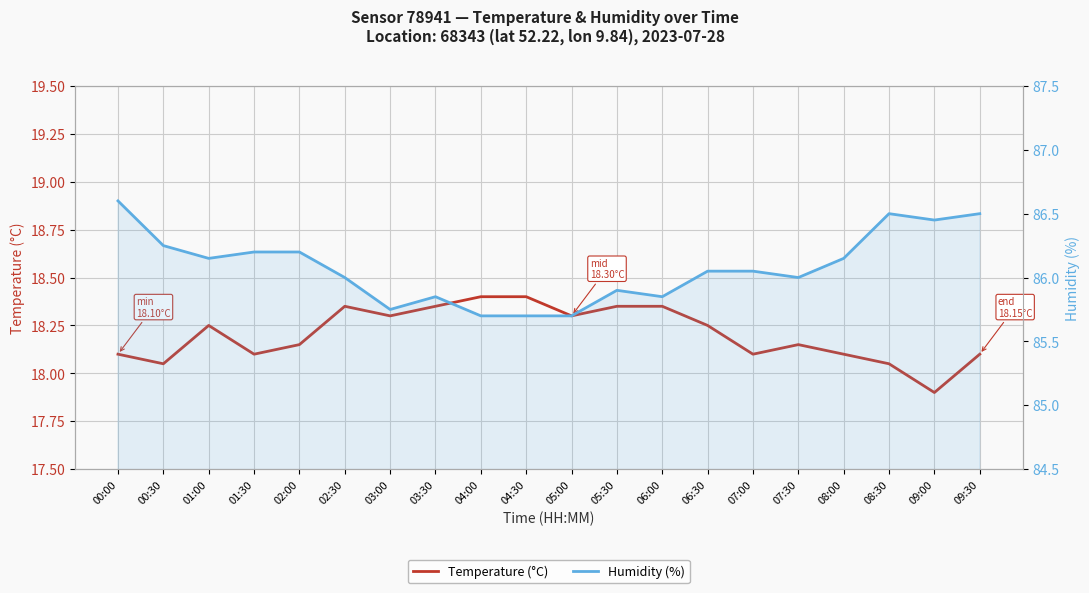

What is the difference between the highest and lowest values at 07:30?

67.8